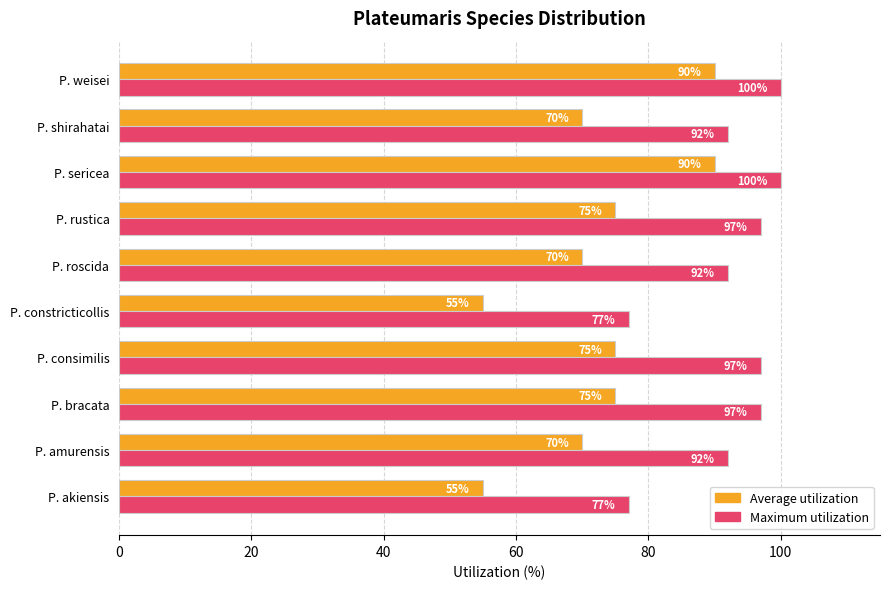

True or false: Maximum utilization has a value of 97 at P. rustica.

True